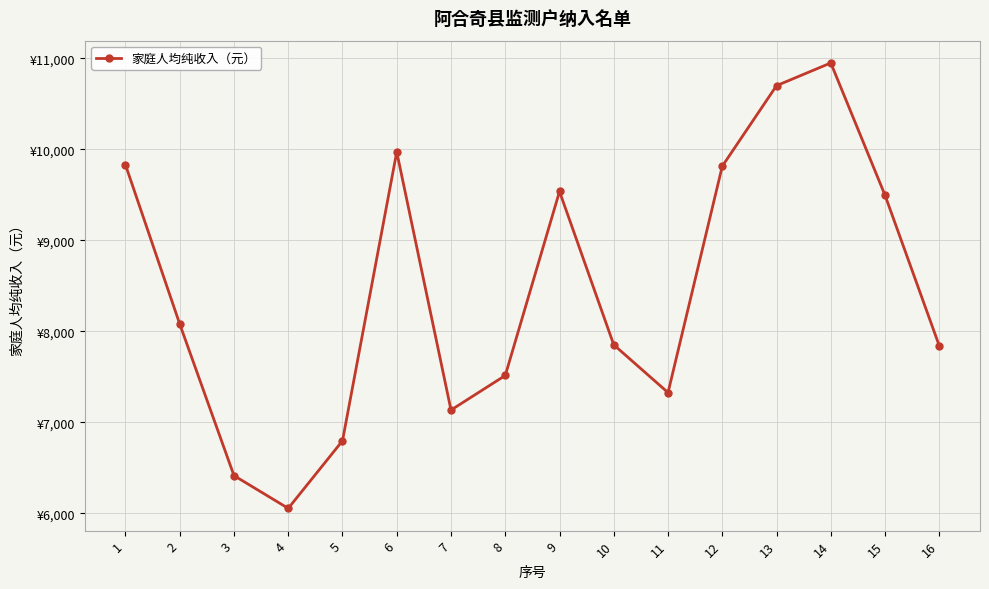

What is the difference between the second highest and second lowest values?

4287.3